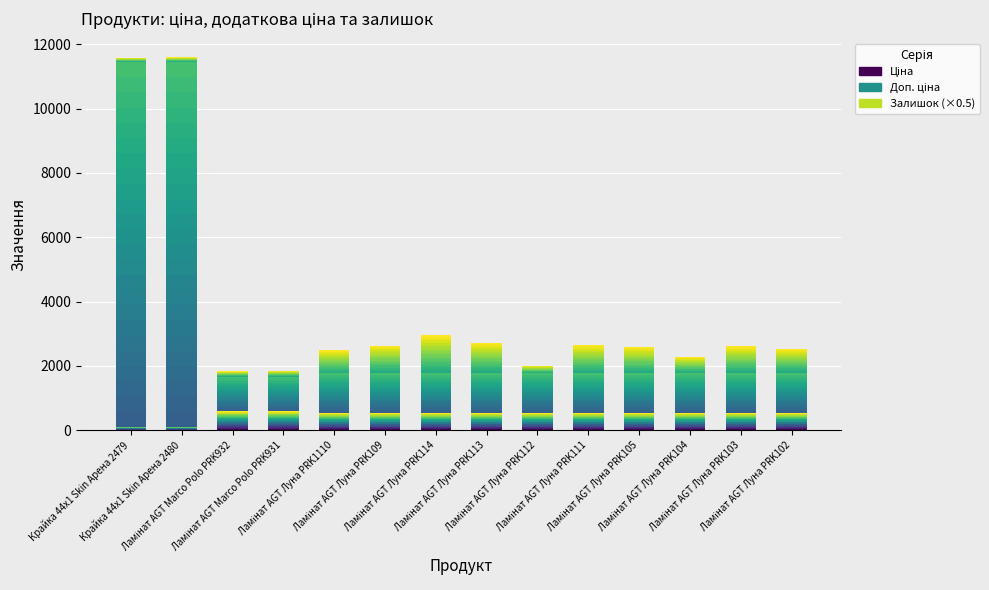

What is the approximate value of Доп. ціна at Ламінат AGT Луна PRK104?

51.1